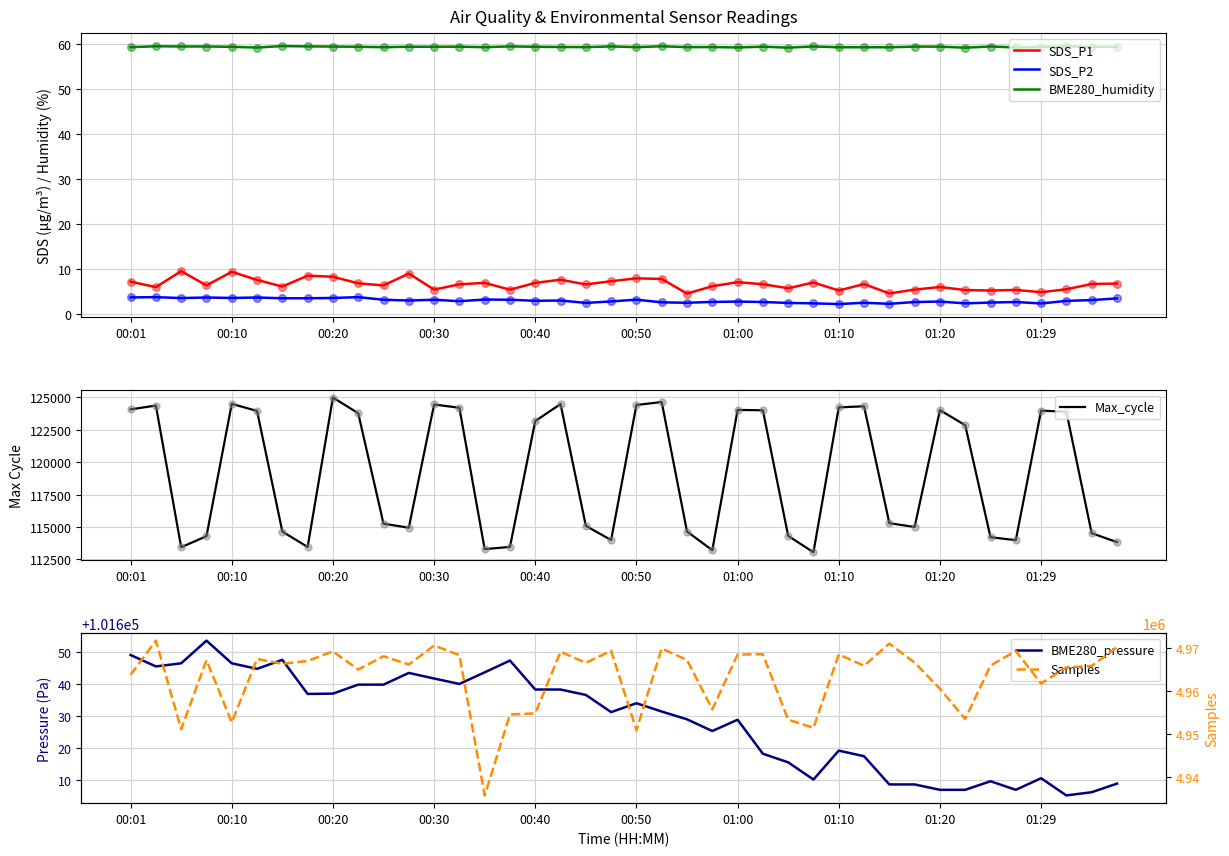

What is the lowest value of the SDS_P1 series?

4.6